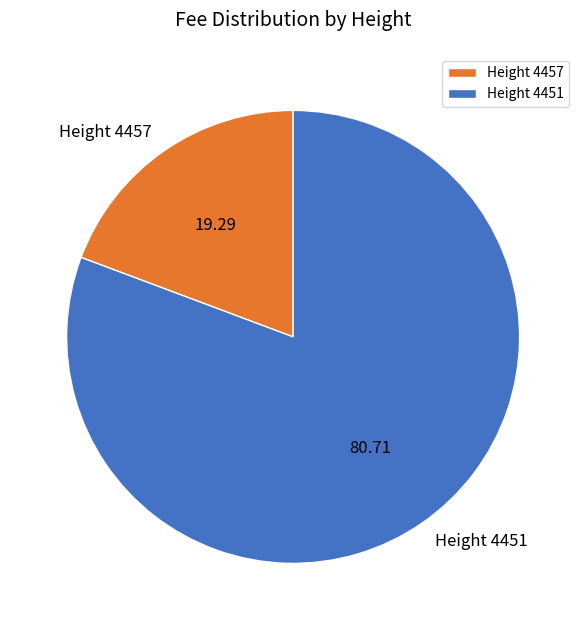

Is it true that Height 4457 is 19% of the pie?

True